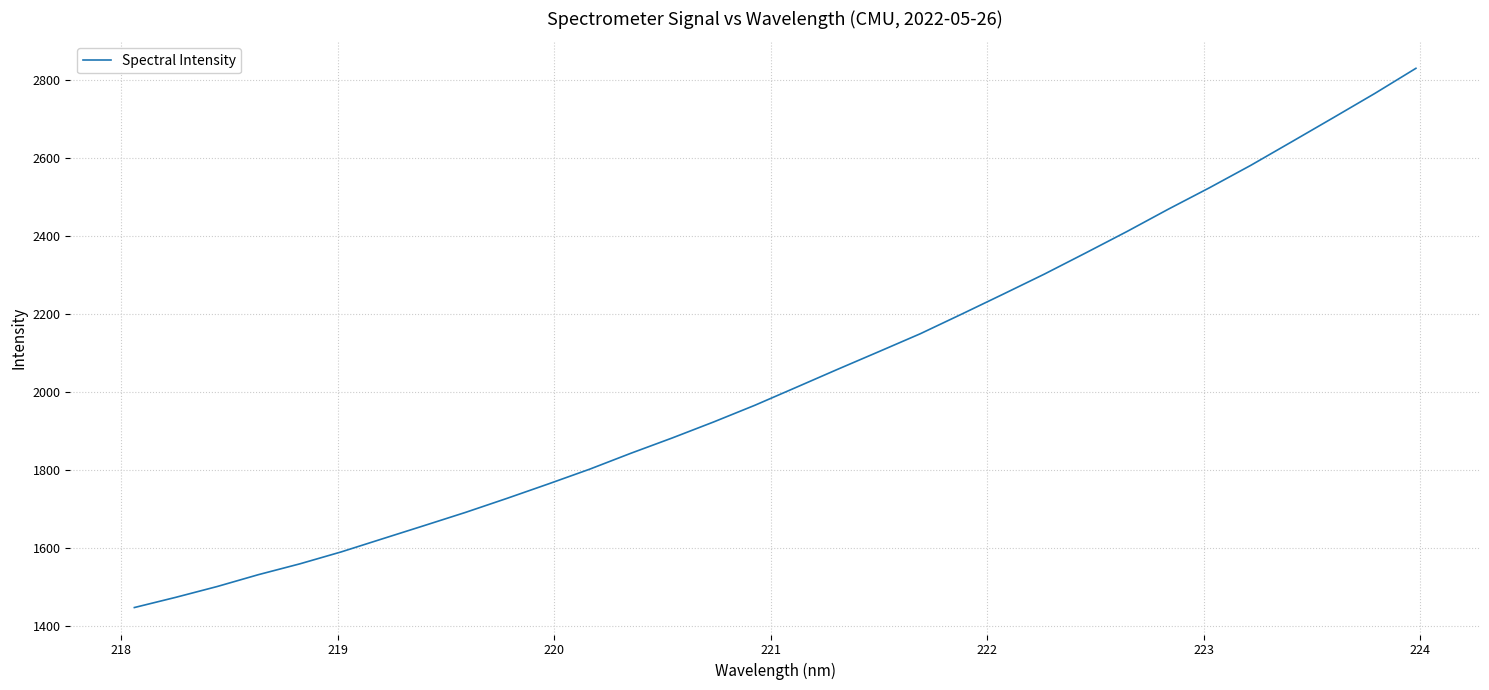

What is the maximum value shown in the chart?

2829.3